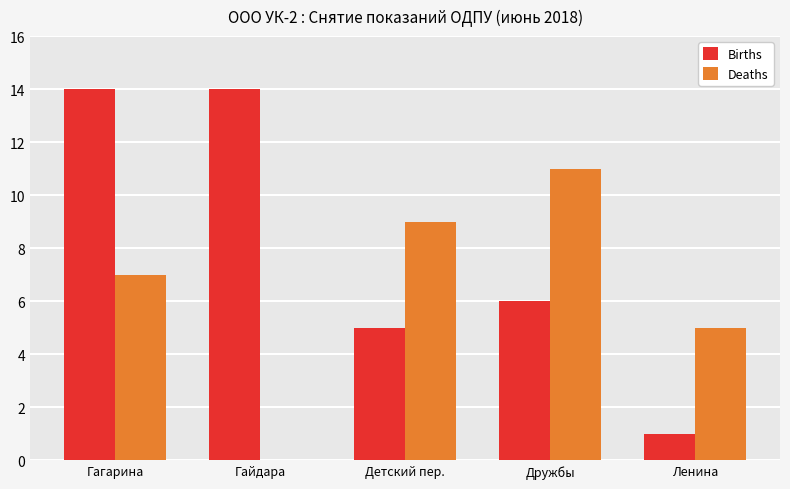

Reading left to right, extract all data points from this chart.

Births: 14	14	5	6	1
Deaths: 7	0	9	11	5